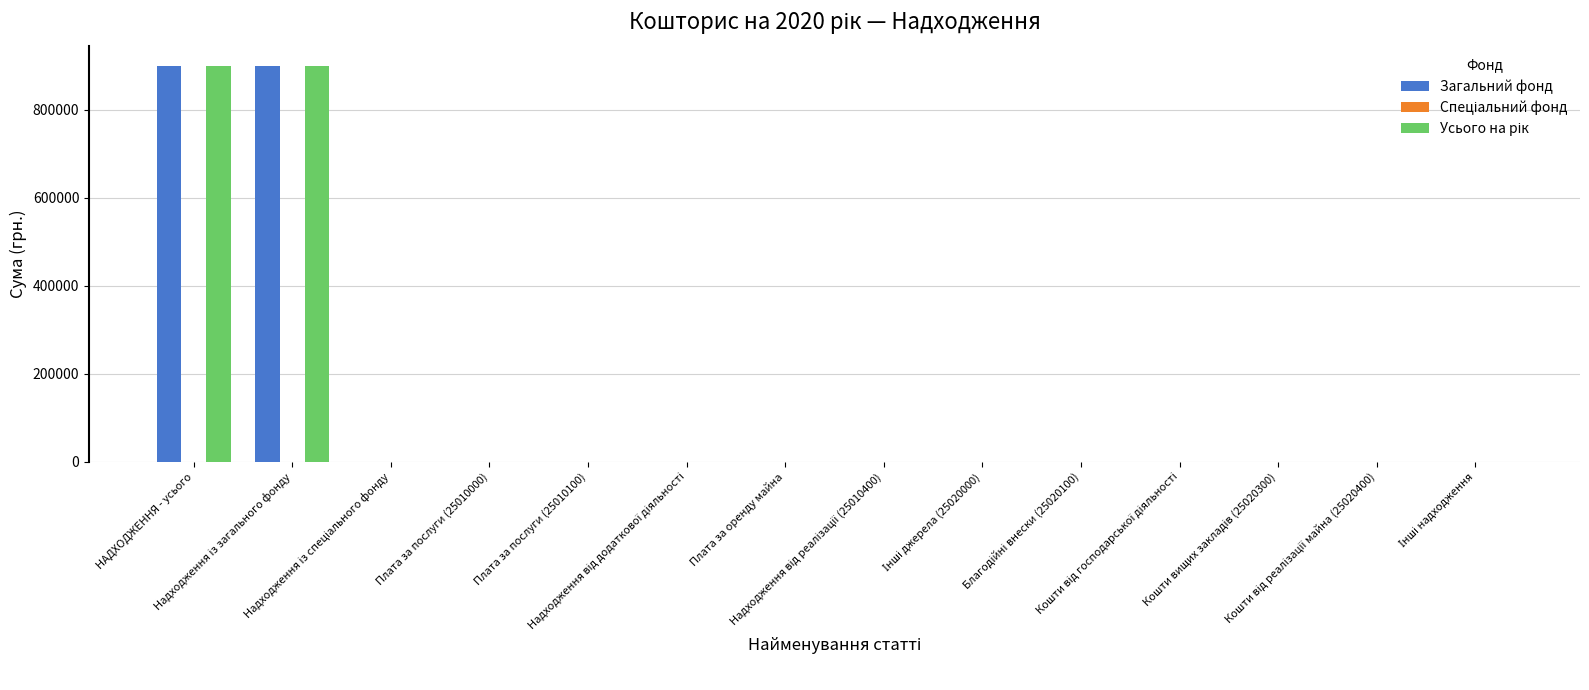

What is the maximum value shown in the chart?

900000